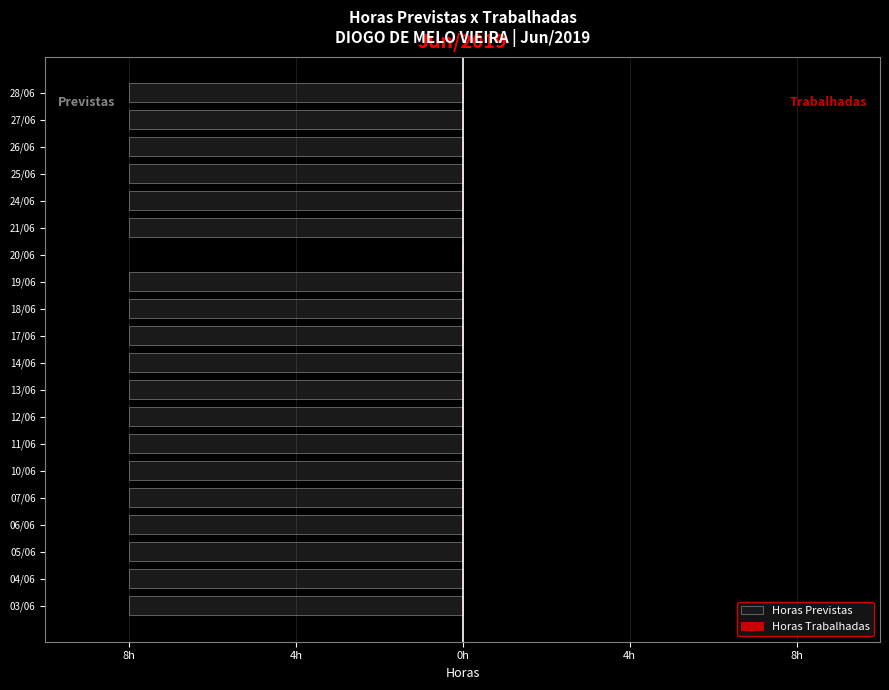

Are the bars horizontal?

Yes